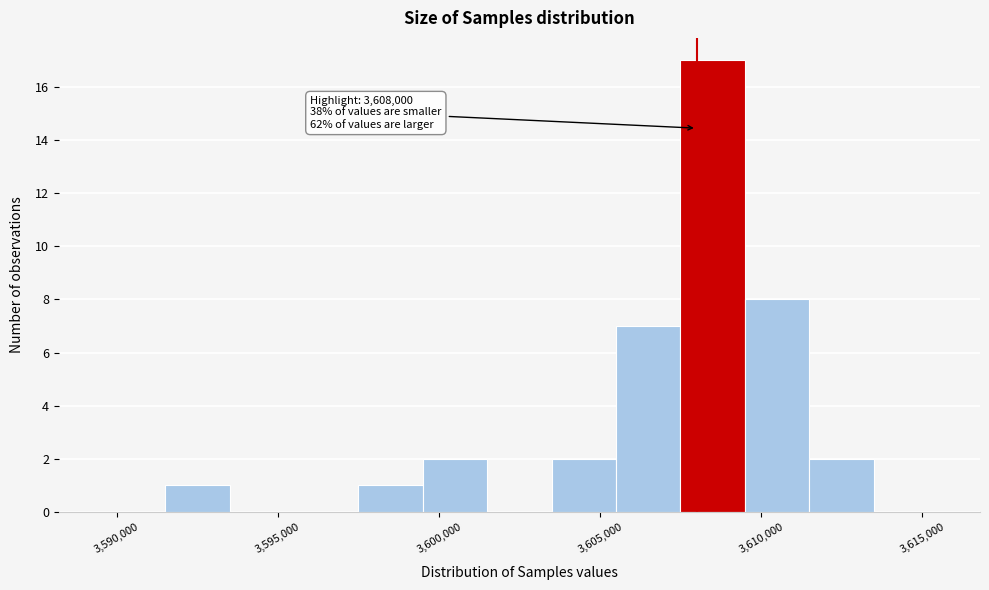

Over which range of the x-axis is the bar tallest?

3607500 to 3609500